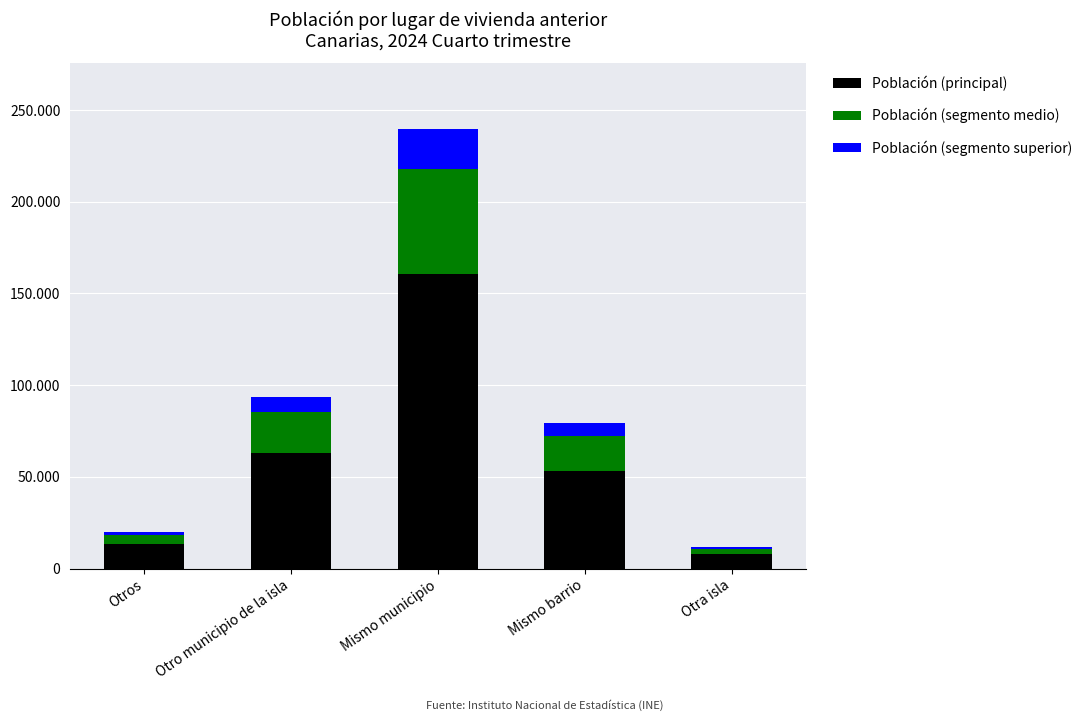

What is the total value across all series at Otros?

20145.0